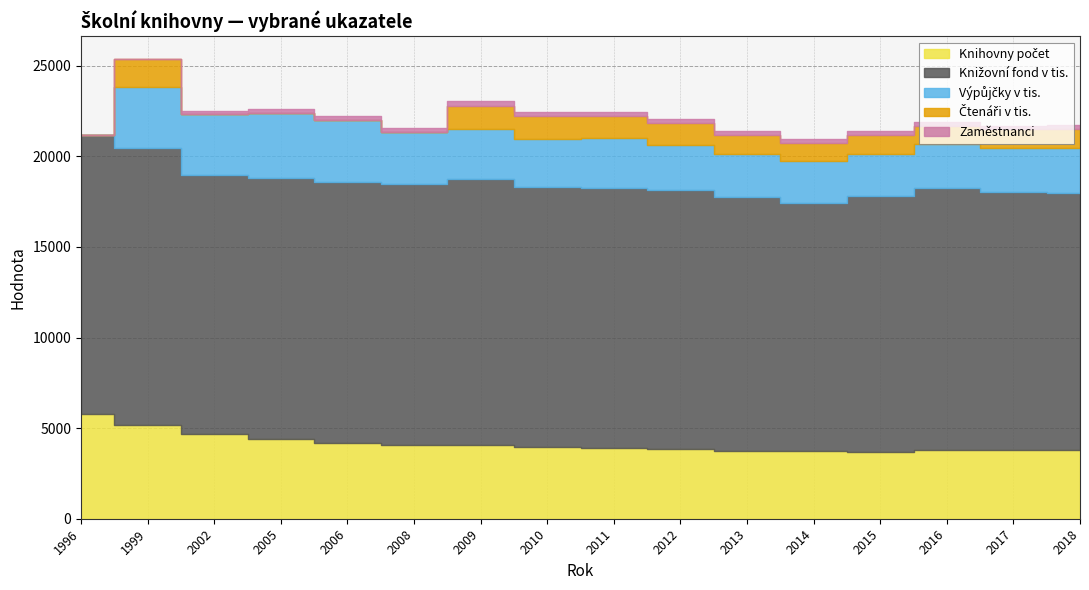

True or false: Knižovní fond v tis. and Knihovny počet intersect in this chart.

False